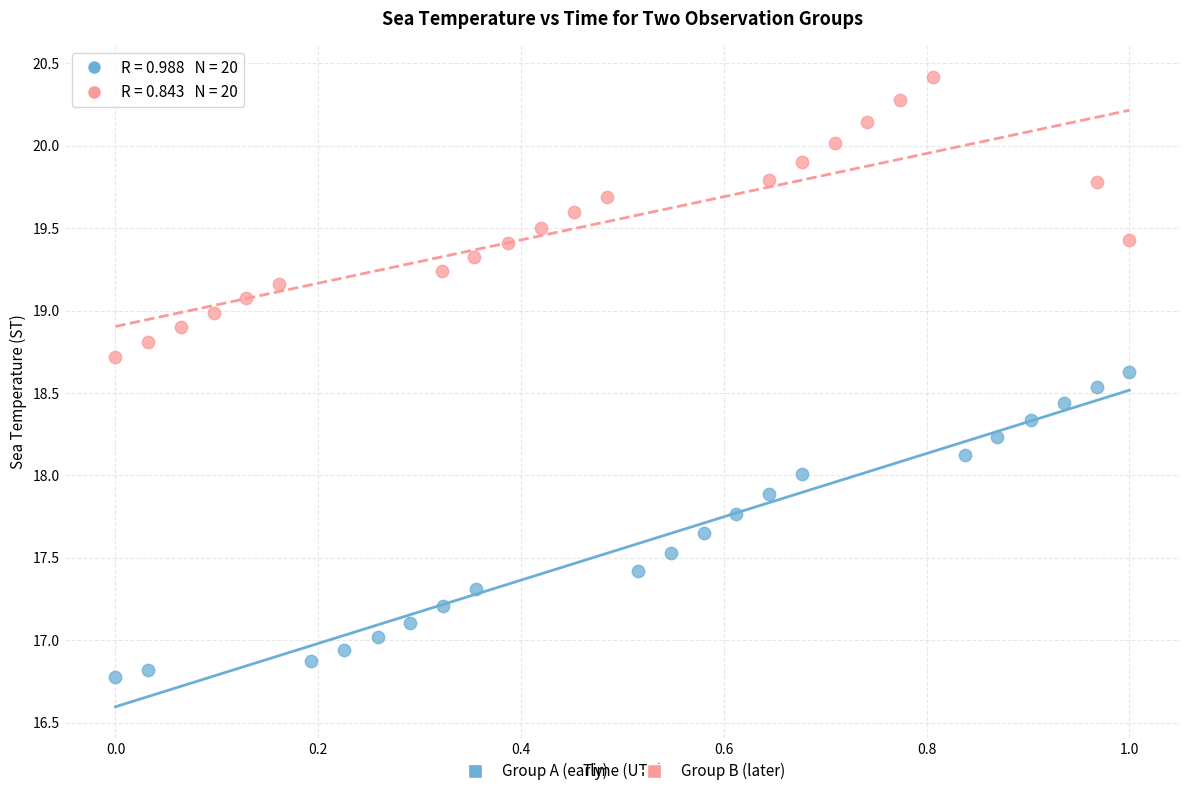

Which series has the widest spread of Y values?

Group A (early)